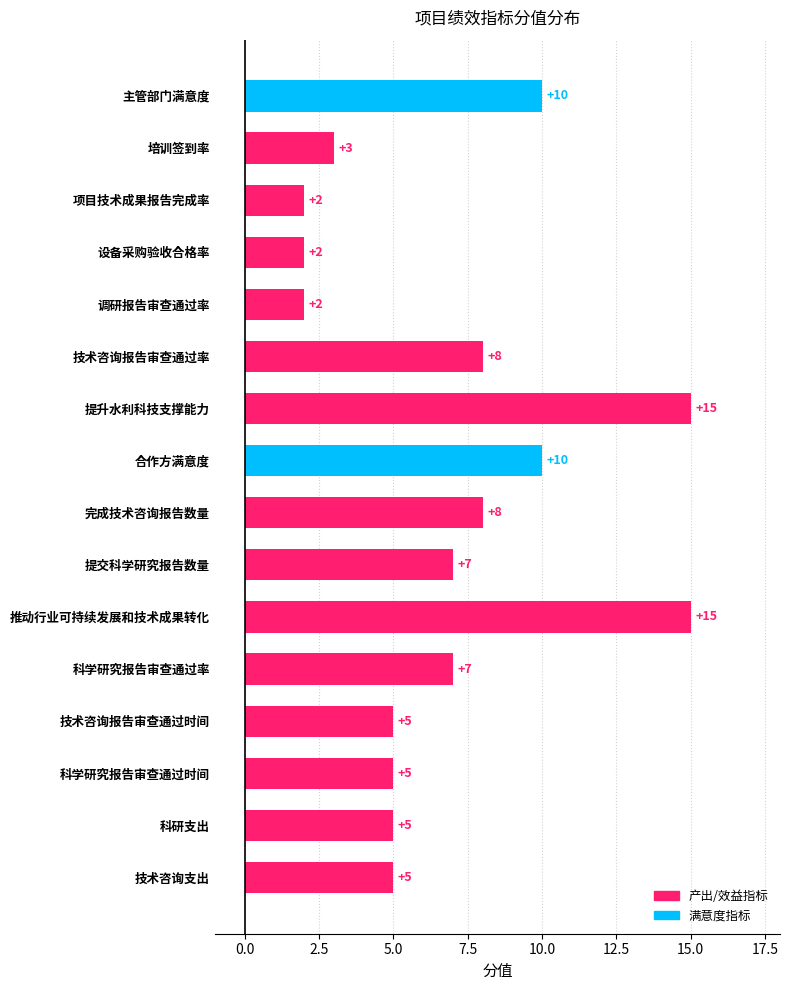

Reading bottom to top, list all the values displayed in this chart.

5	5	5	5	7	15	7	8	10	15	8	2	2	2	3	10